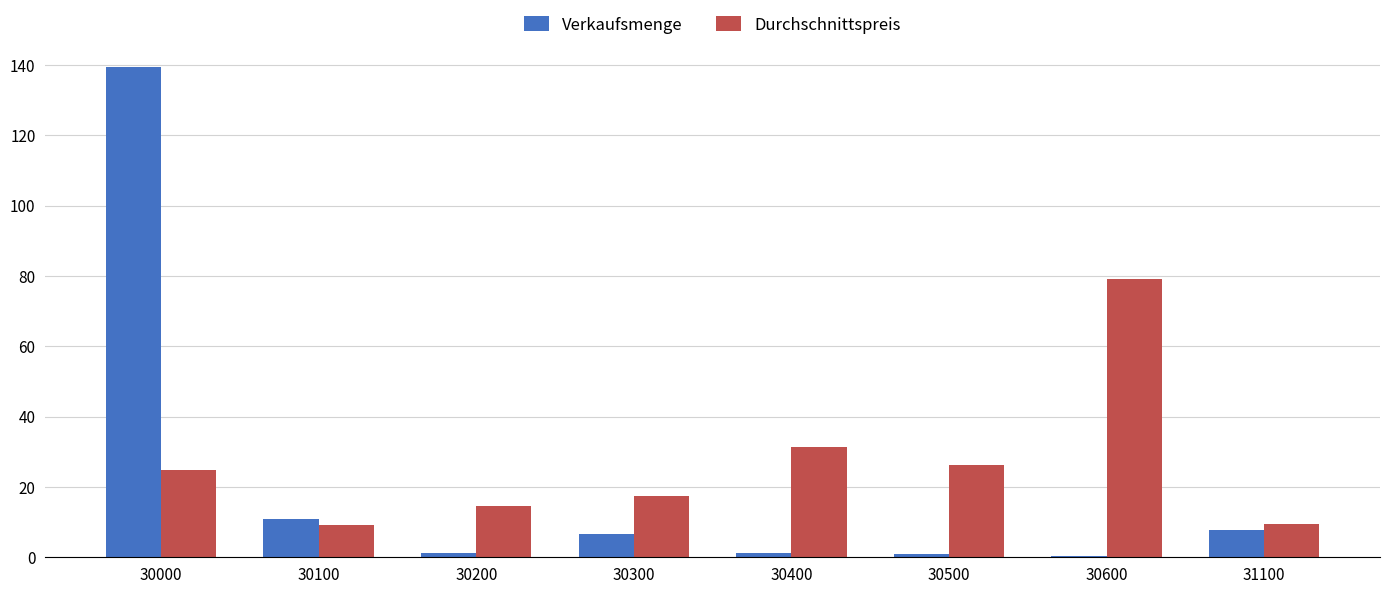

What is the spread (max minus min) of values at 30500?

25.1